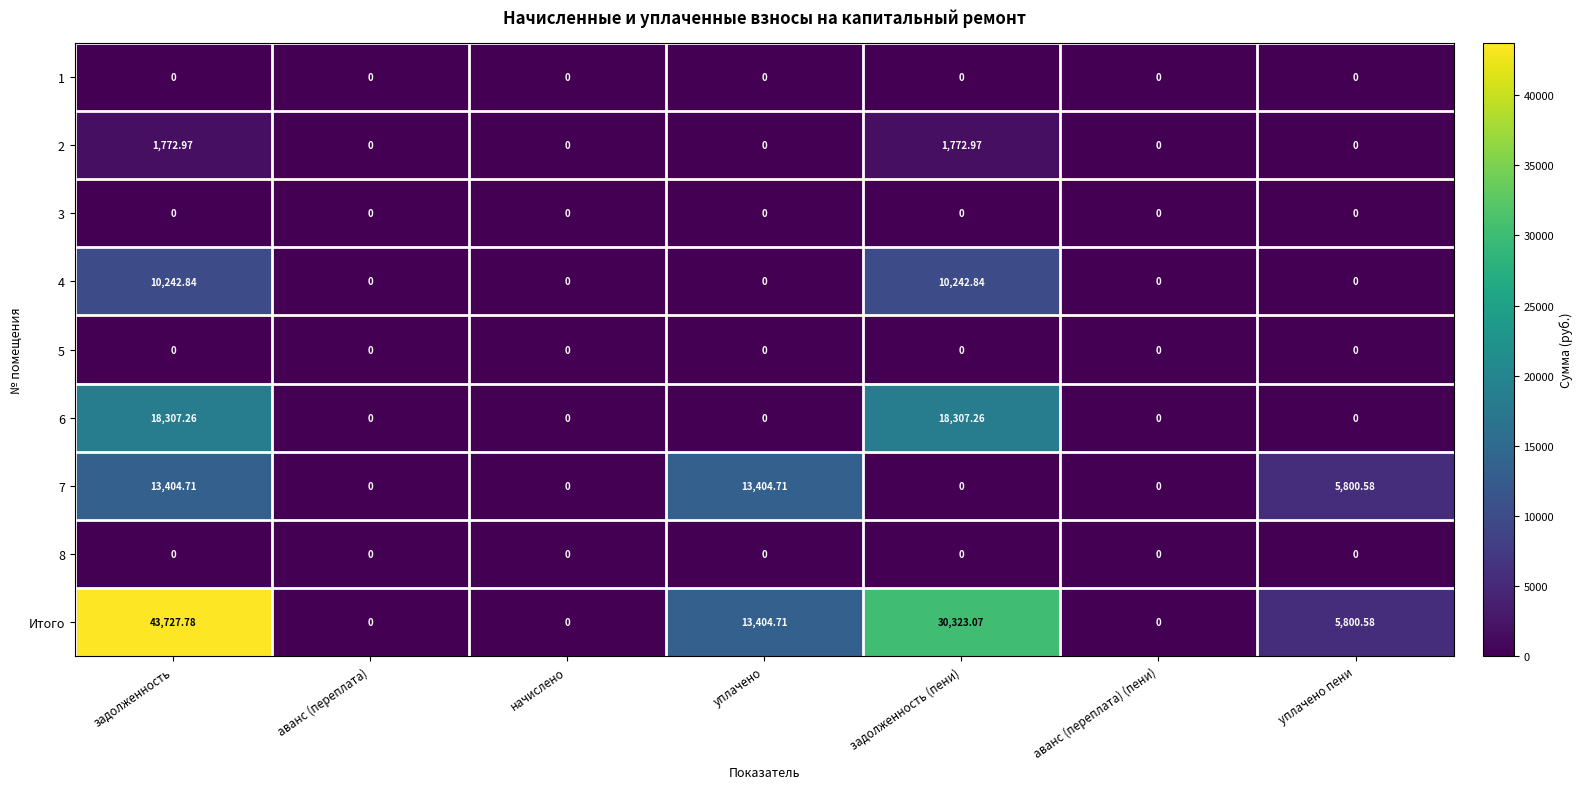

At which label is 7 closest to 6702?

уплачено пени